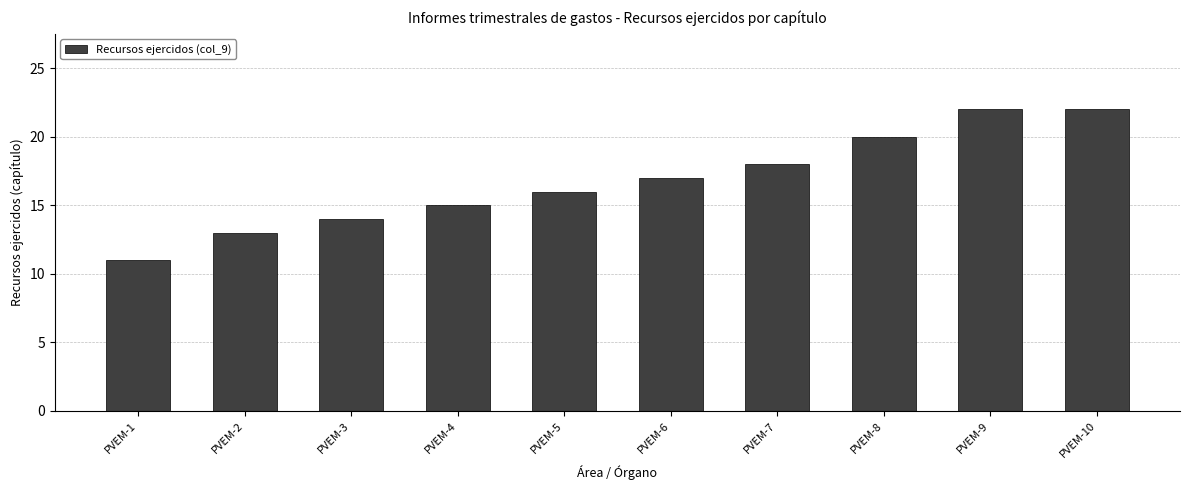

Does the chart contain any negative values?

No